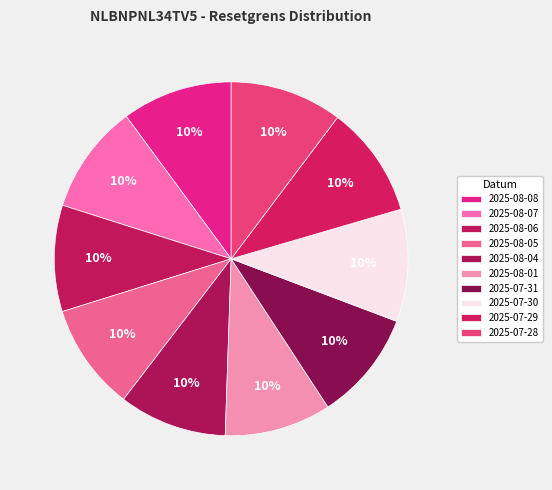

Is the sum of 2025-08-07 and 2025-08-05 greater than half?

No